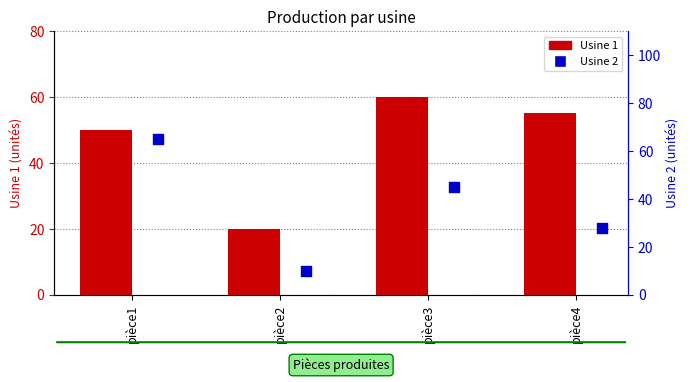

Which series has the largest Y range (max minus min)?

Usine 2